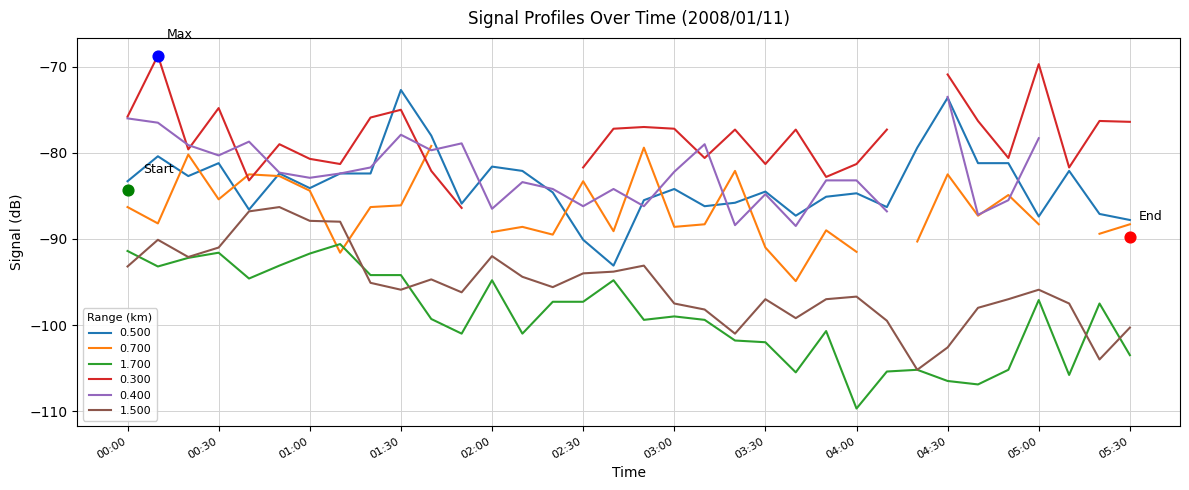

What is the lowest value of the 1.500 series?

-105.2